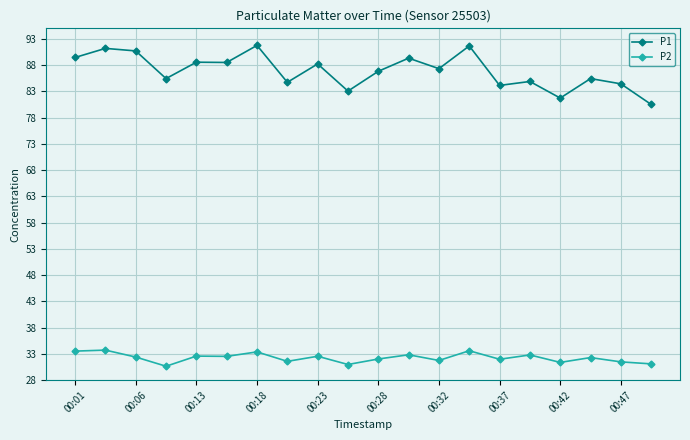

How many lines are shown in the chart?

2